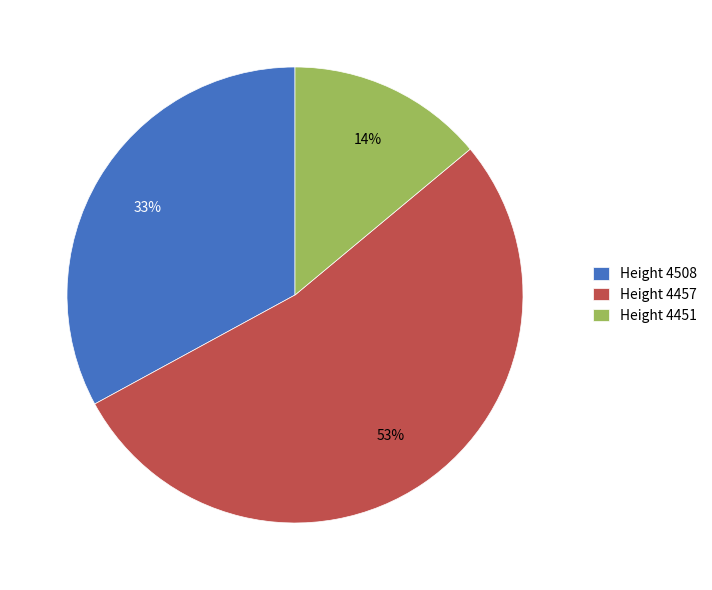

Is there a majority slice in this chart?

Yes